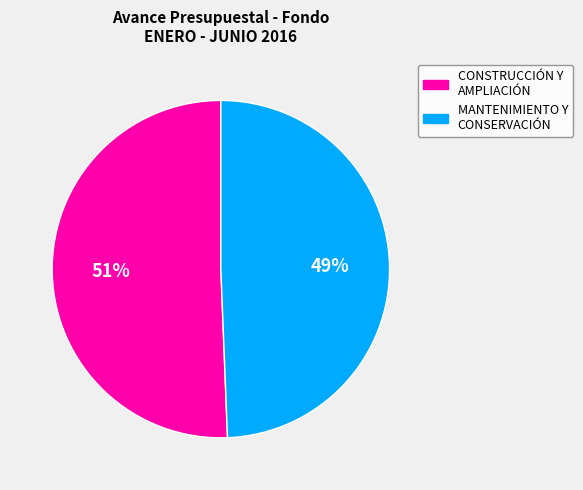

Does any single category account for the majority?

Yes